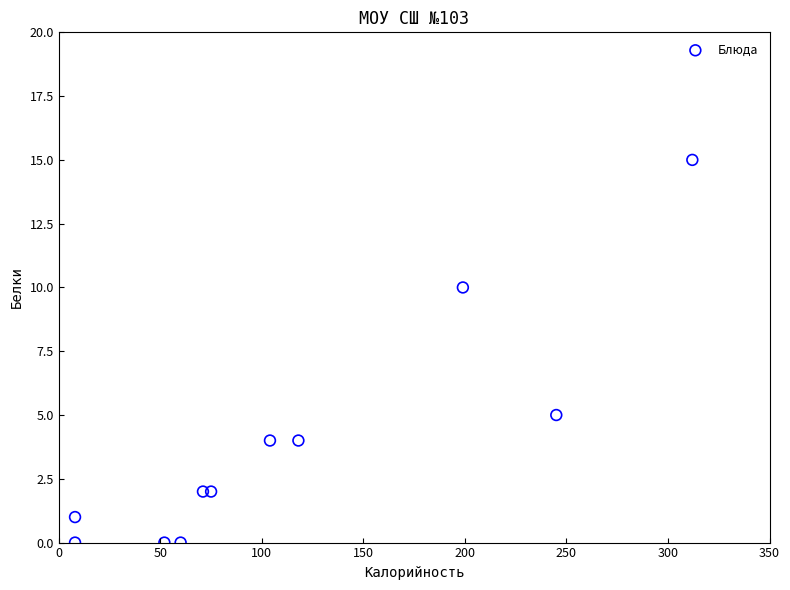

What is the range of Y values (max minus min)?

15